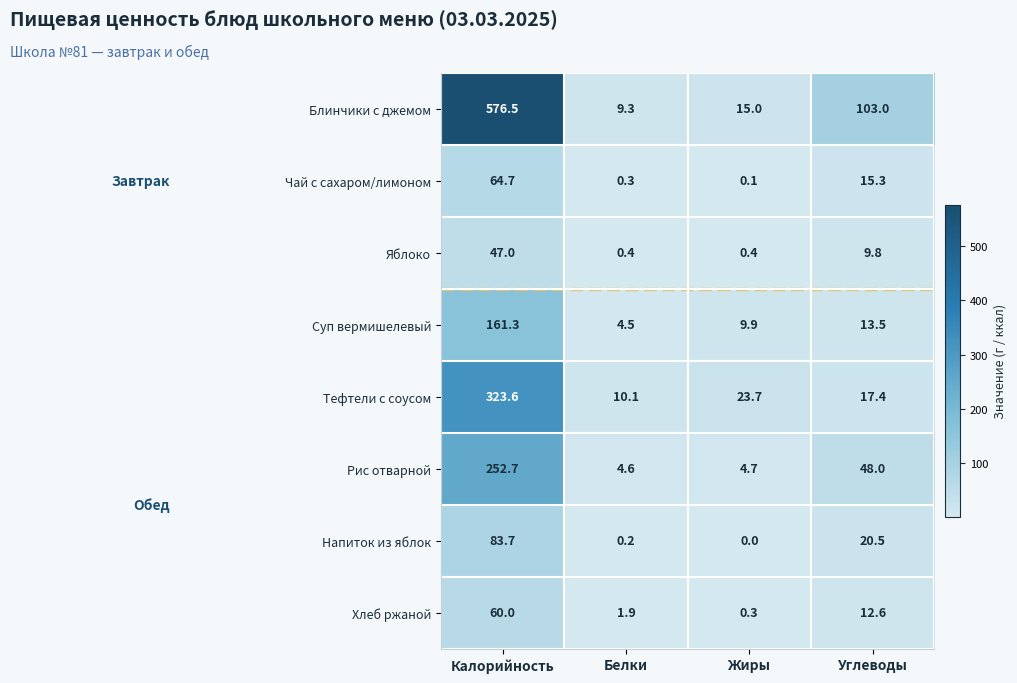

What value does the Чай с сахаром/лимоном series have at Калорийность?

64.7